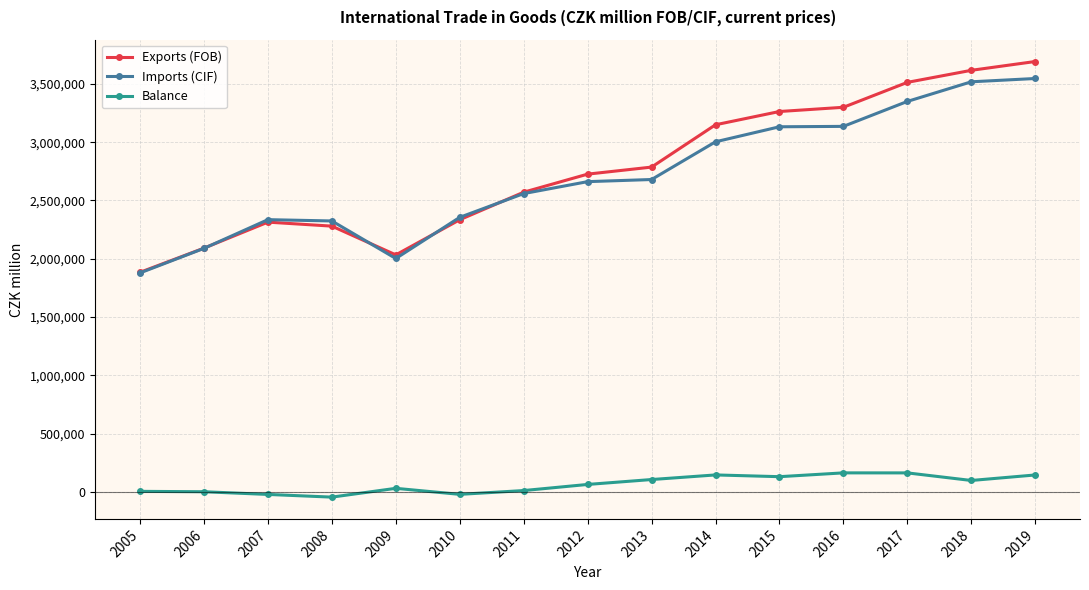

How many lines are shown in the chart?

3